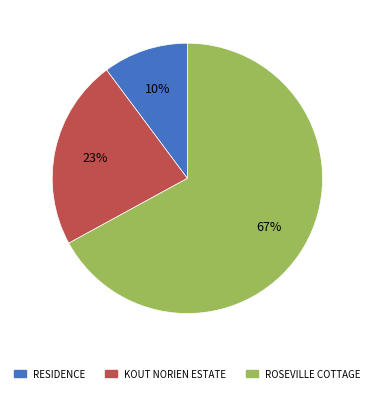

What is the largest slice in the pie chart?

ROSEVILLE COTTAGE